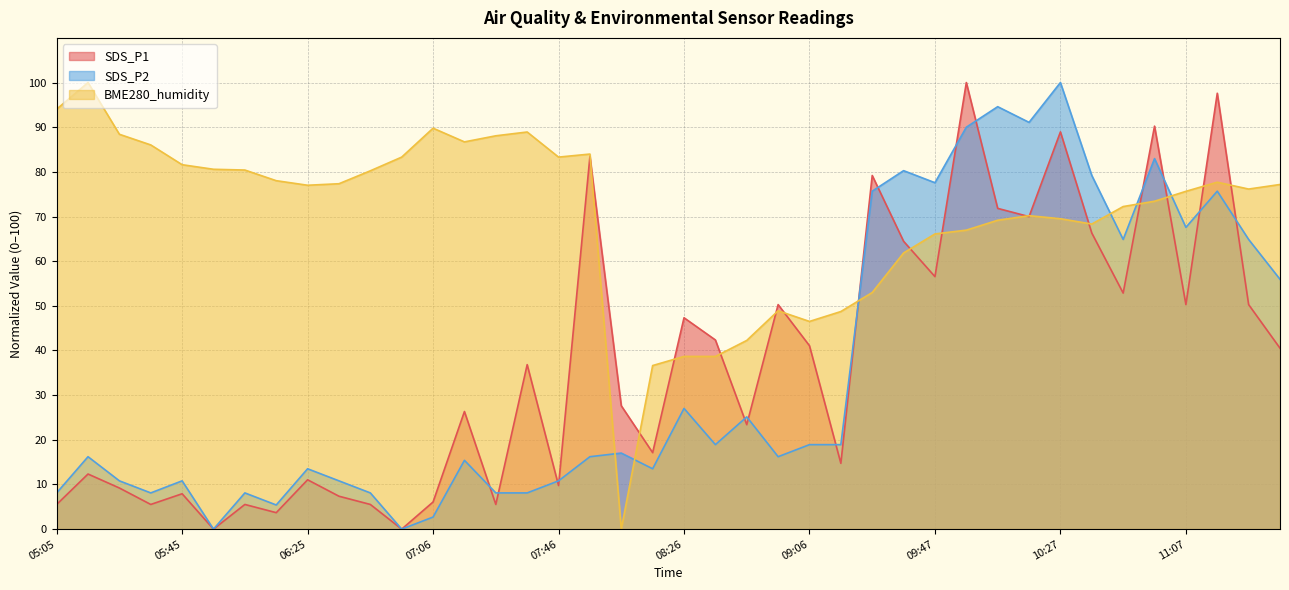

Between 06:15 and 10:57, which series saw the biggest shift?

SDS_P1